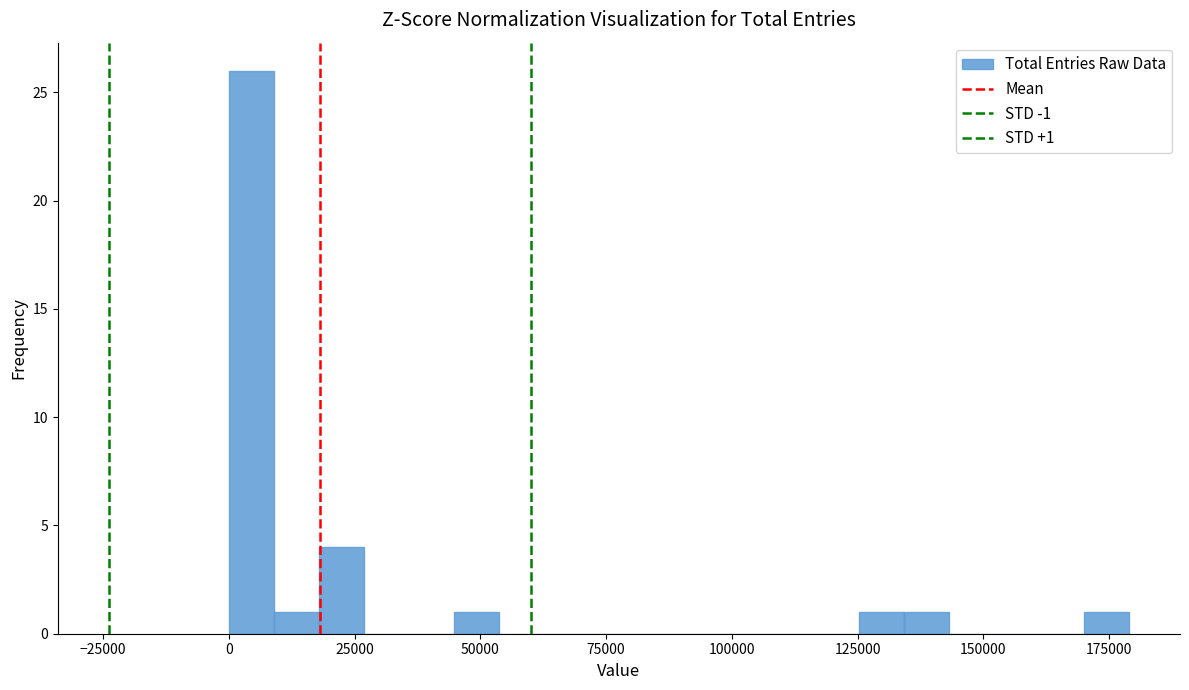

Read against the x-axis, roughly where is the centre of the tallest bar?

5000